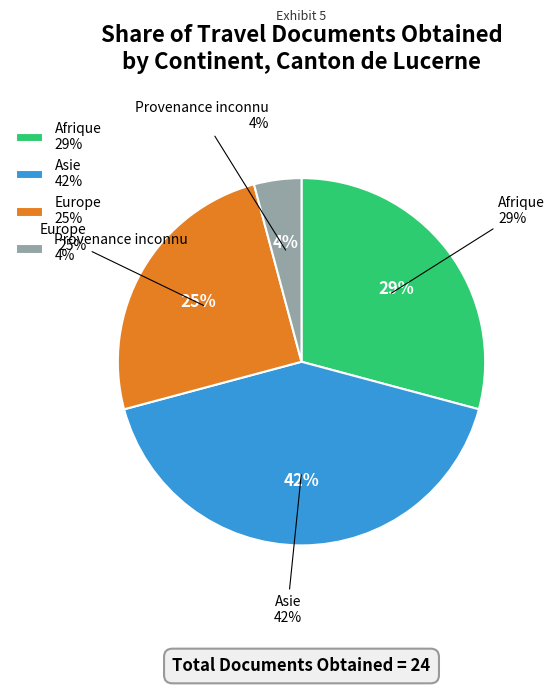

Which slice is the smallest?

Provenance inconnu